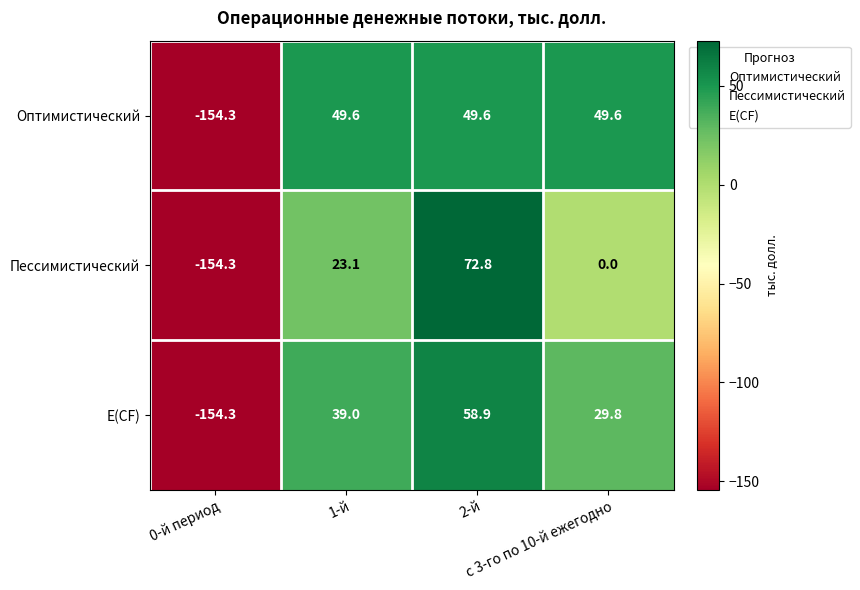

Which series has the largest total across all categories?

Оптимистический